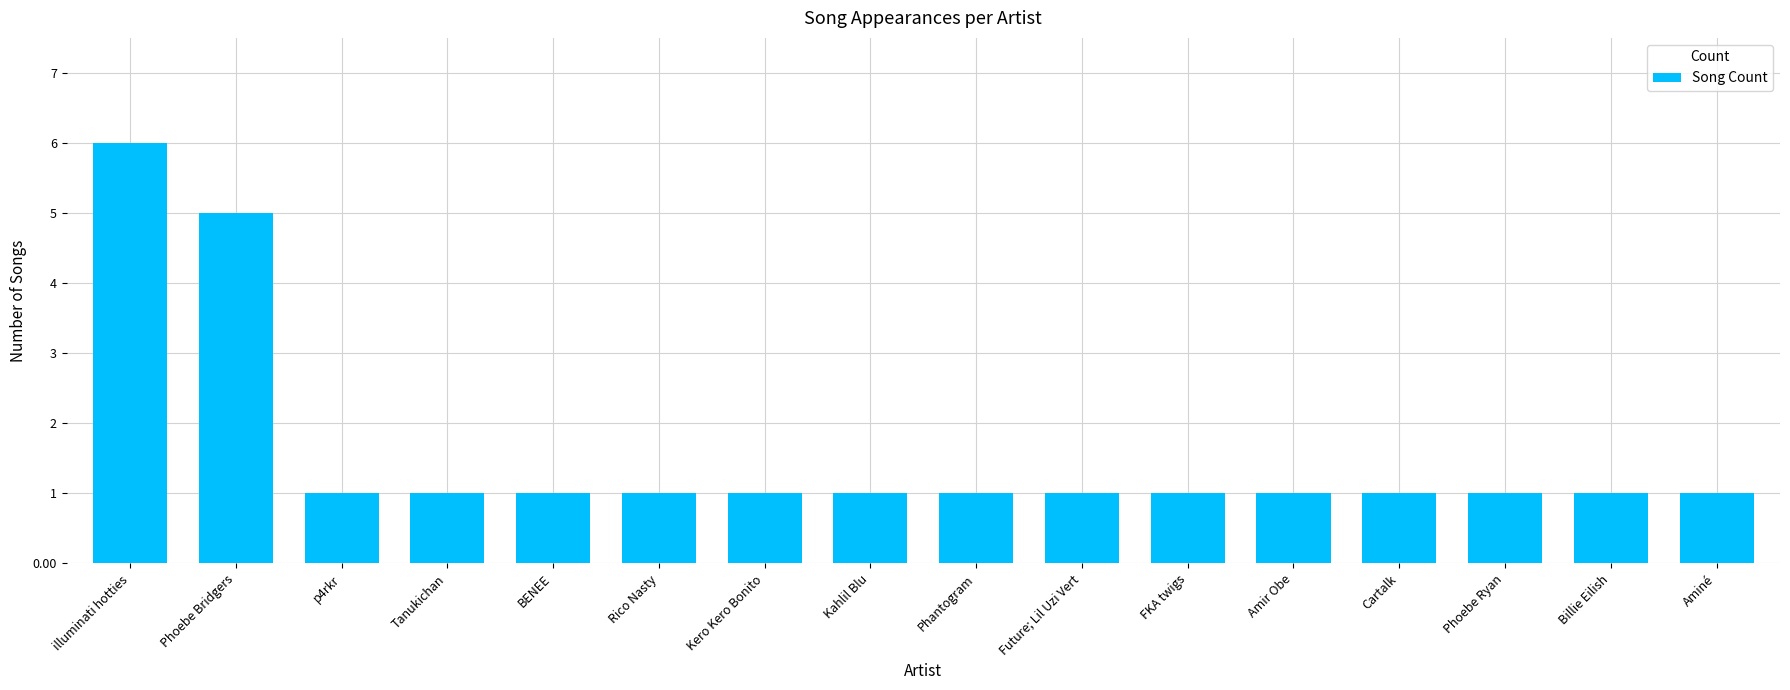

What is the label of the 16th bar from the right?

illuminati hotties